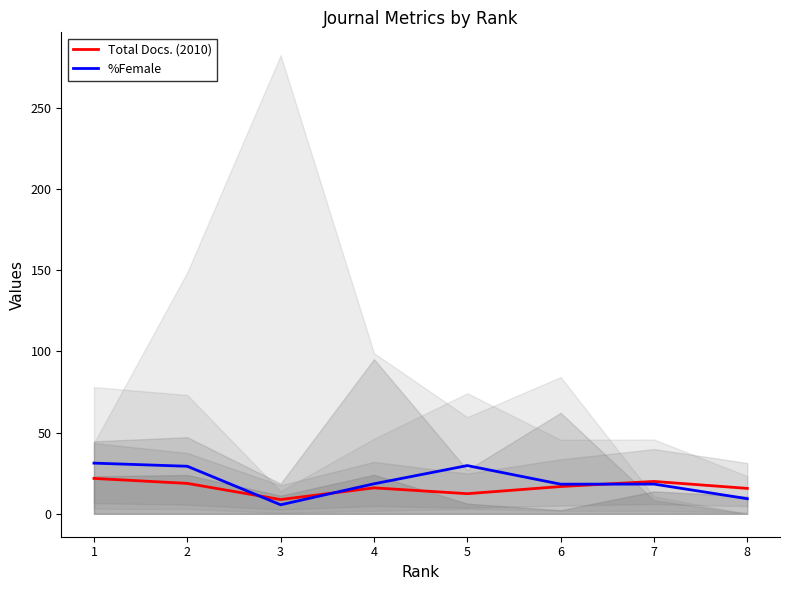

Reading right to left, transcribe all the data shown in this chart.

Total Docs. (2010): 8=15.6	7=19.9	6=16.8	5=12.4	4=16.0	3=8.8	2=18.7	1=21.8
%Female: 8=9.3	7=18.3	6=18.2	5=29.7	4=18.5	3=5.6	2=29.3	1=31.2